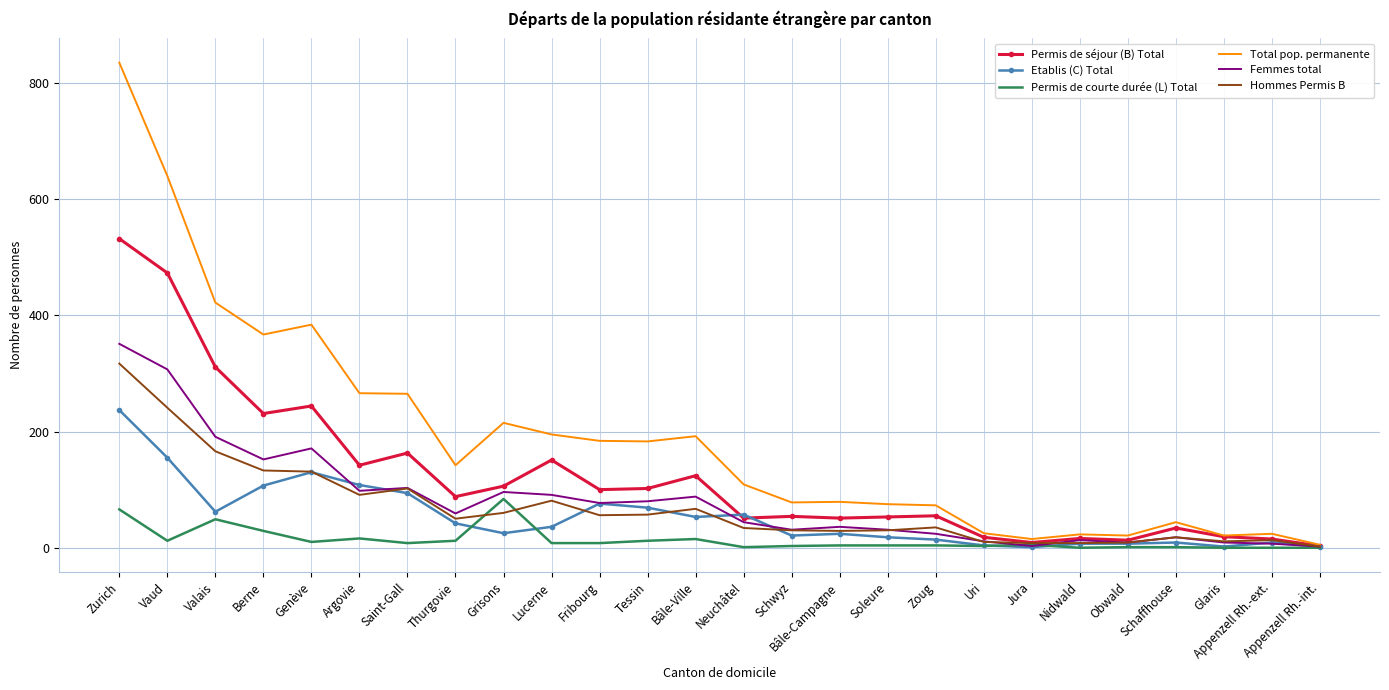

The value of Femmes total at Lucerne is 145. True or false?

False